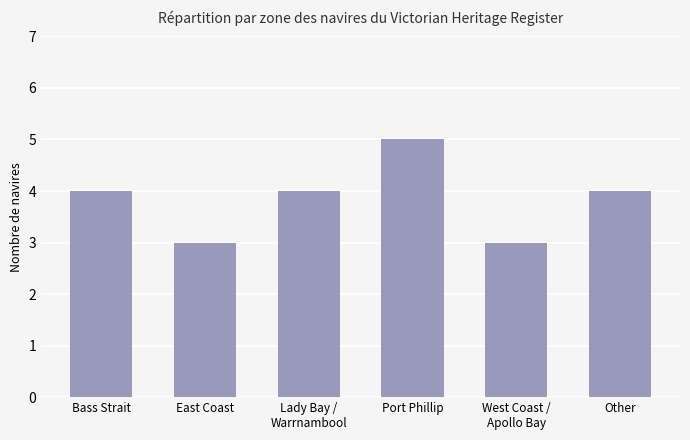

Which has a higher value, Port Phillip or East Coast?

Port Phillip